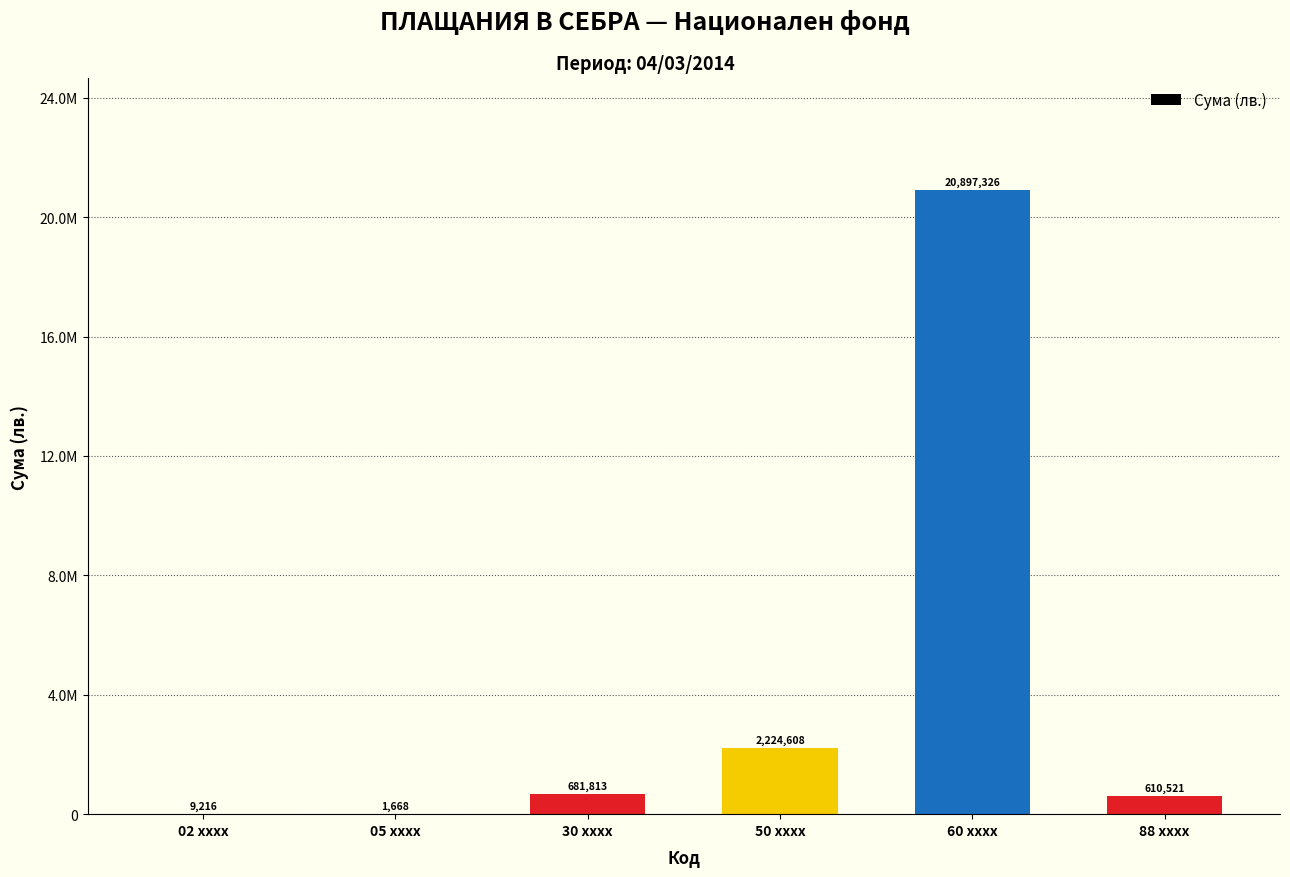

Are the bars horizontal?

No